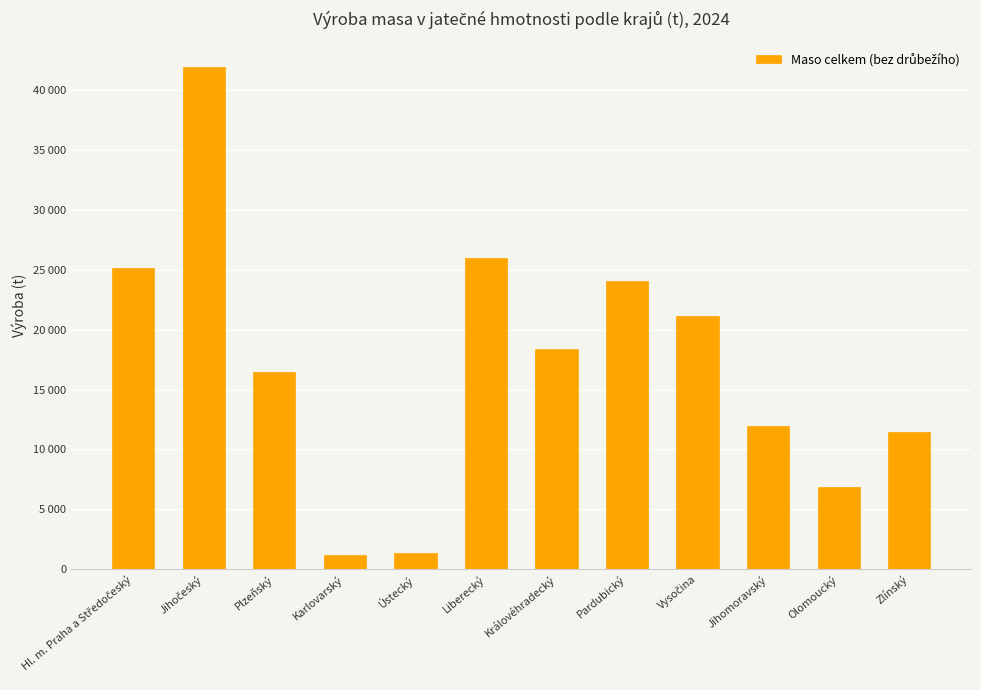

What is the label of the 12th bar from the left?

Zlínský